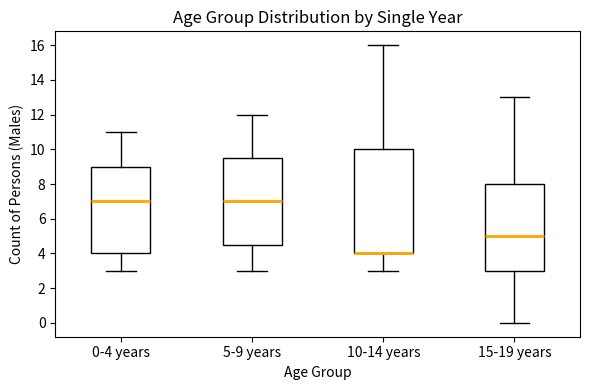

Reading left to right, transcribe this box plot: for each box, give where its median line is, the range the box spans, and where its two whiskers end, as read against the y-axis. The values are not printed on the chart, so give them approximately, as read against the axis.

0-4 years: median 7.0, box 4.0 to 9.0, whiskers 3.0 to 11.0
5-9 years: median 7.0, box 4.6 to 9.6, whiskers 3.0 to 12.0
10-14 years: median 4.0 (drawn on the box's lower edge), box 4.0 to 10.0, whiskers 3.0 to 16.0
15-19 years: median 5.0, box 3.0 to 8.0, whiskers 0.0 to 13.0